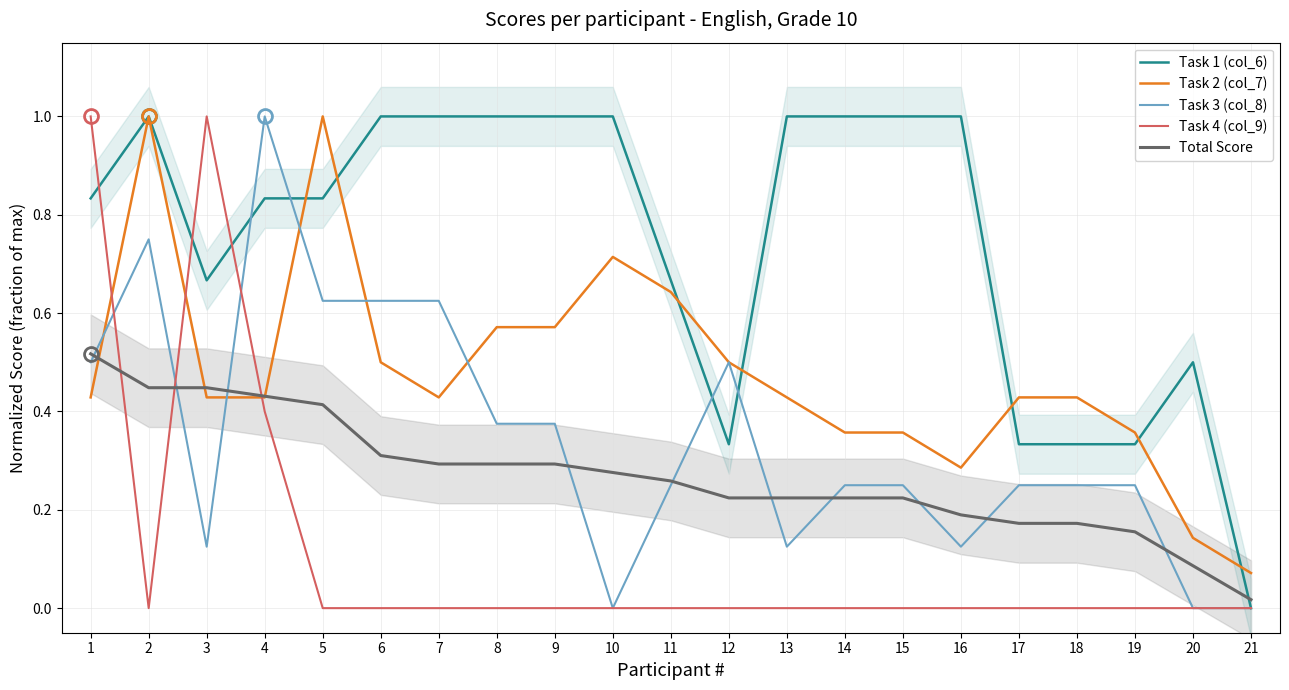

What is the sum of the Total Score values at 16 and 9?

0.5